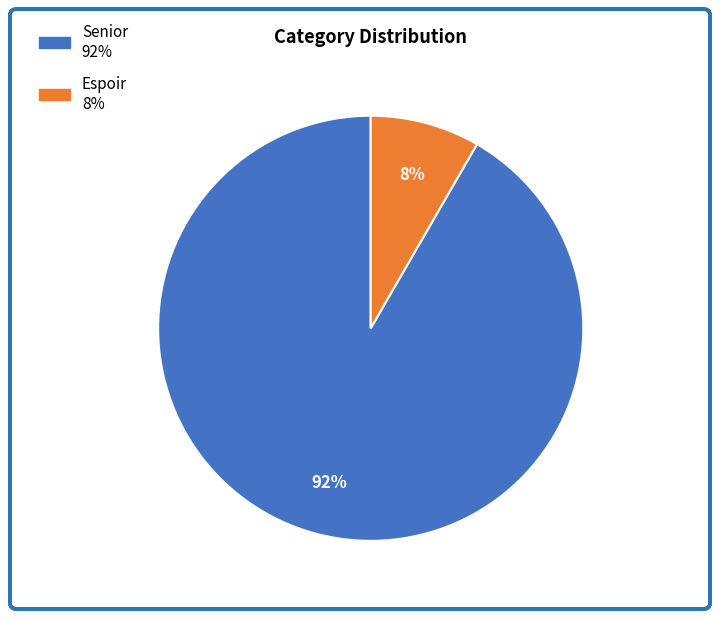

To the nearest percent, what percentage of the pie is Senior?

92%